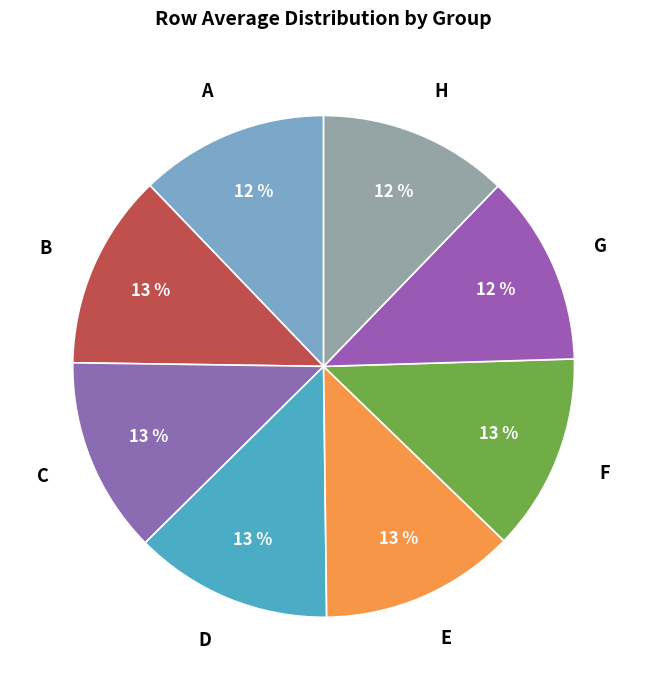

Does F represent more than half of the total?

No